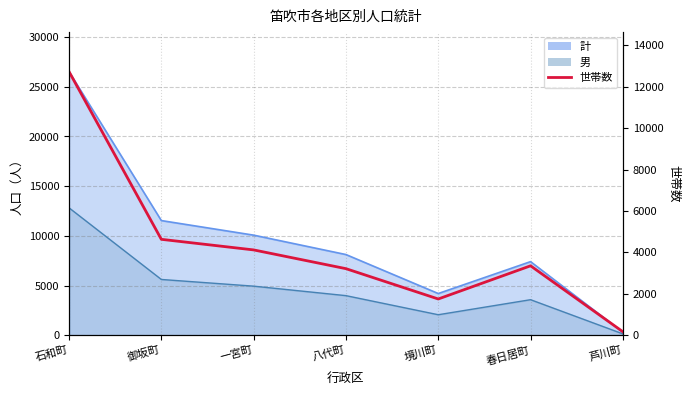

At which category does the chart reach its minimum across all series?

芦川町